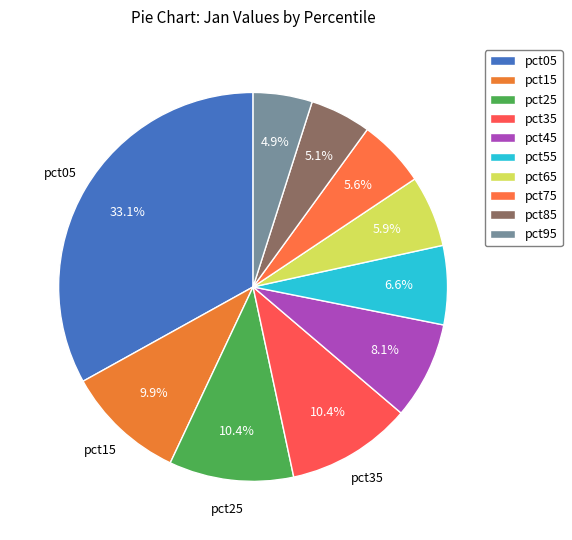

Which has a higher value, pct65 or pct15?

pct15